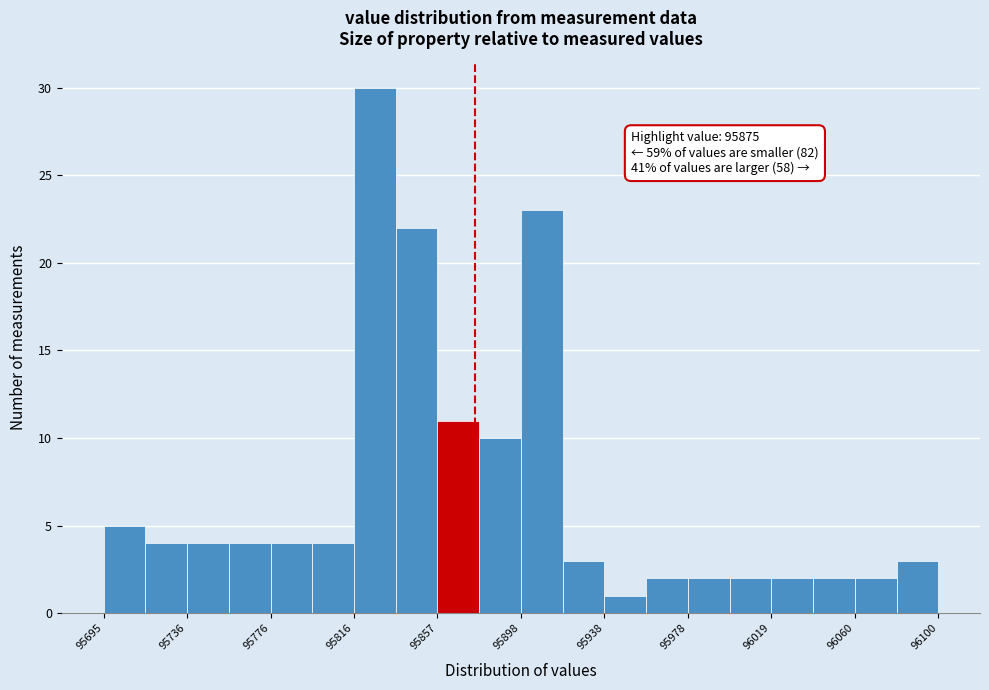

Over which range of the x-axis is the bar tallest?

95815 to 95835